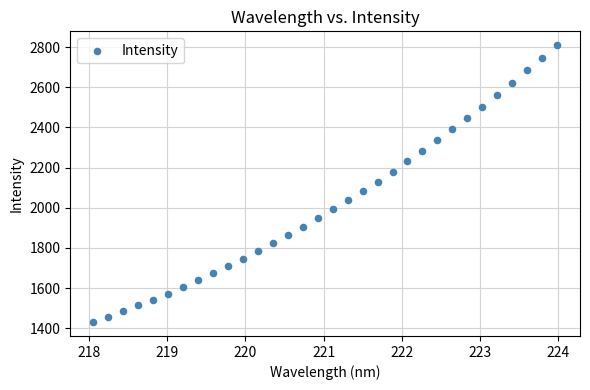

What is the range of Y values (max minus min)?

1378.8